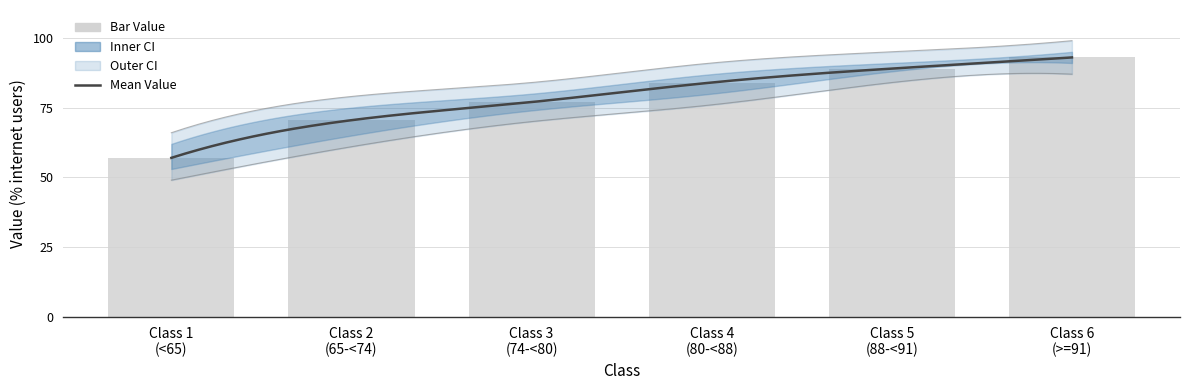

True or false: Lower CI has a value of 141.0 at Class 5
(88-<91).

False